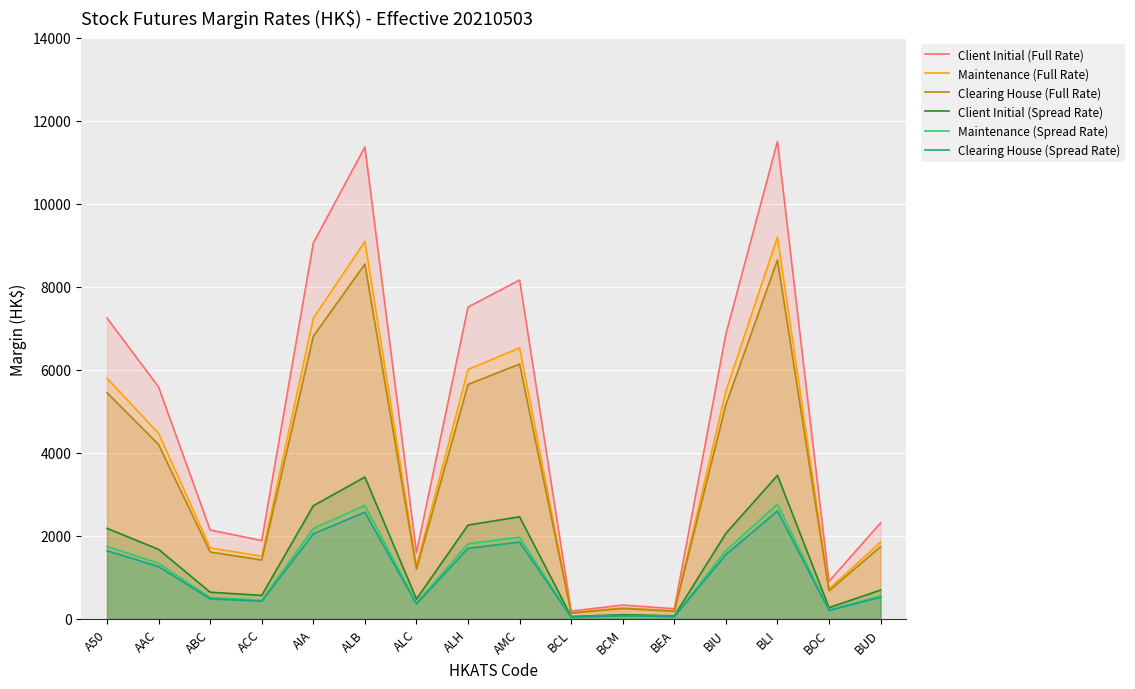

Count the number of data series in this chart.

6